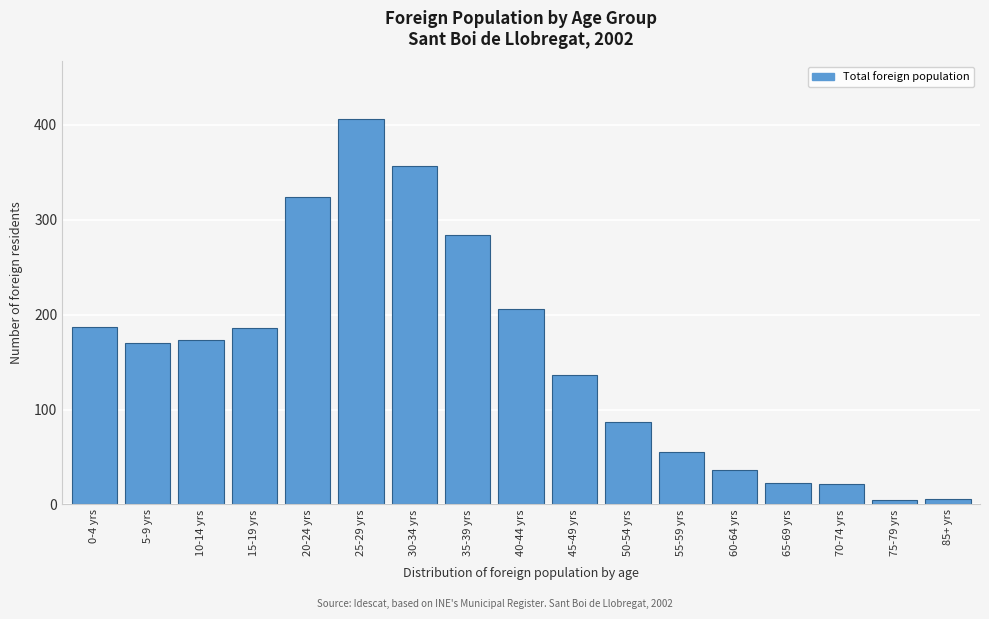

What is the average value?

157